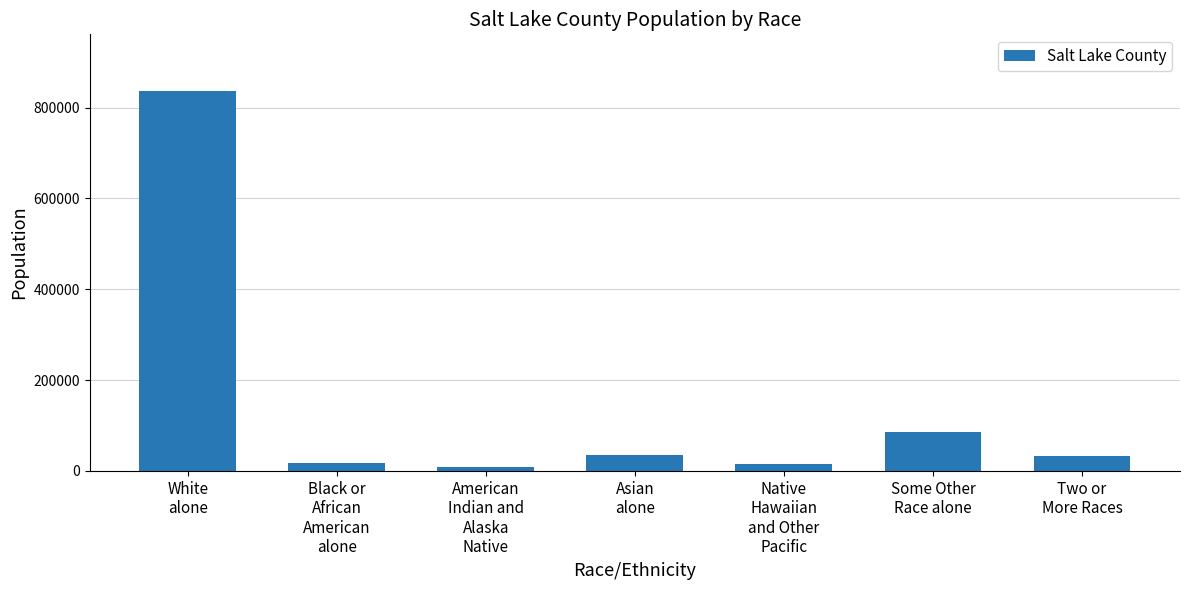

What is the greatest value displayed?

836074